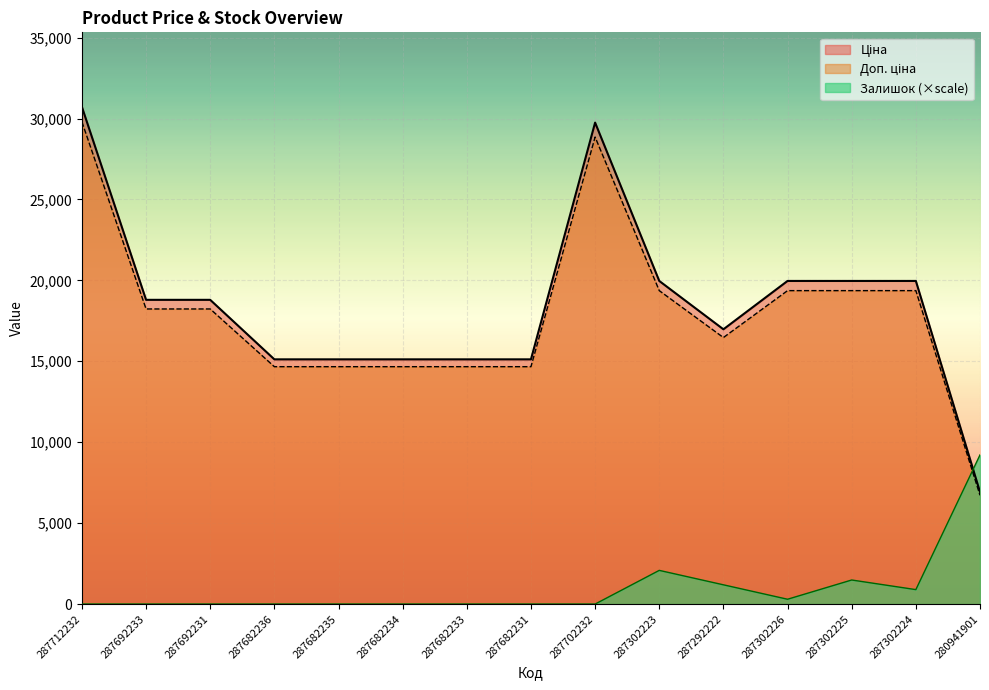

What is the label of the 2nd point from the left?

287692233